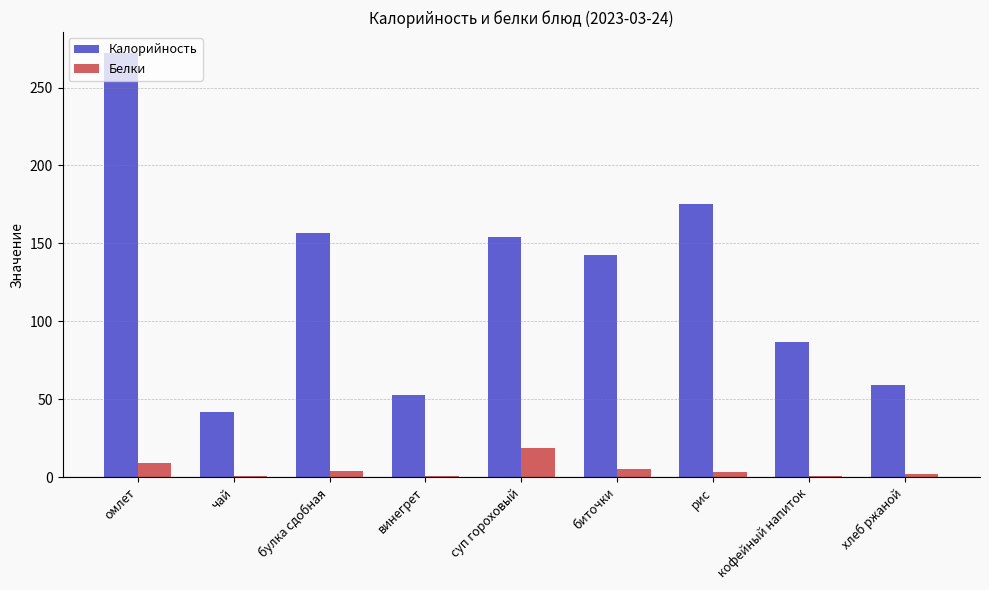

What is the maximum value shown in the chart?

272.0